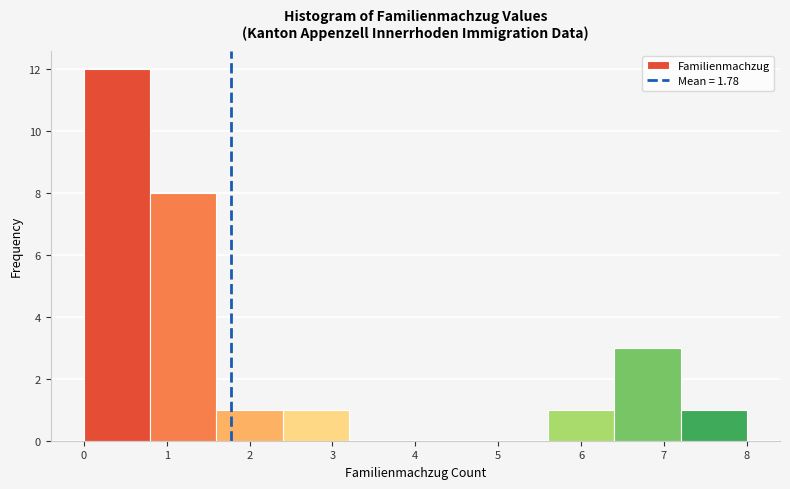

Reading left to right, list every bar in this chart as the range it spans on the x-axis followed by its height. The values are not printed on the chart, so give them approximately, as read against the axis.

0.0 to 0.8: 12
0.8 to 1.6: 8
1.6 to 2.4: 1
2.4 to 3.2: 1
3.2 to 4.0: 0
4.0 to 4.8: 0
4.8 to 5.6: 0
5.6 to 6.4: 1
6.4 to 7.2: 3
7.2 to 8.0: 1